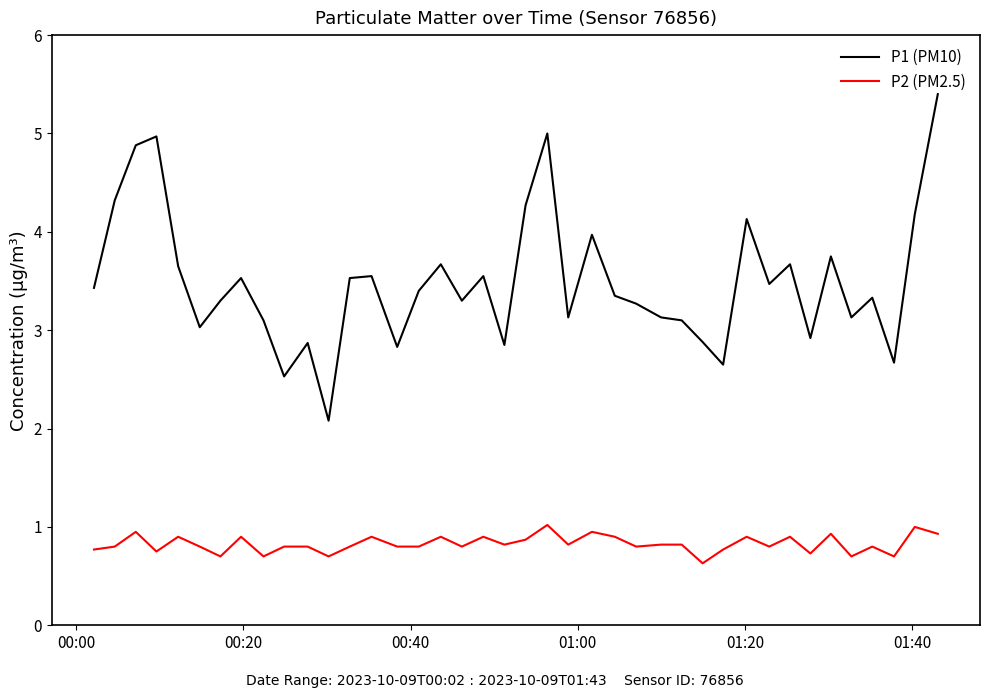

Which series has the largest range (max minus min)?

P1 (PM10)